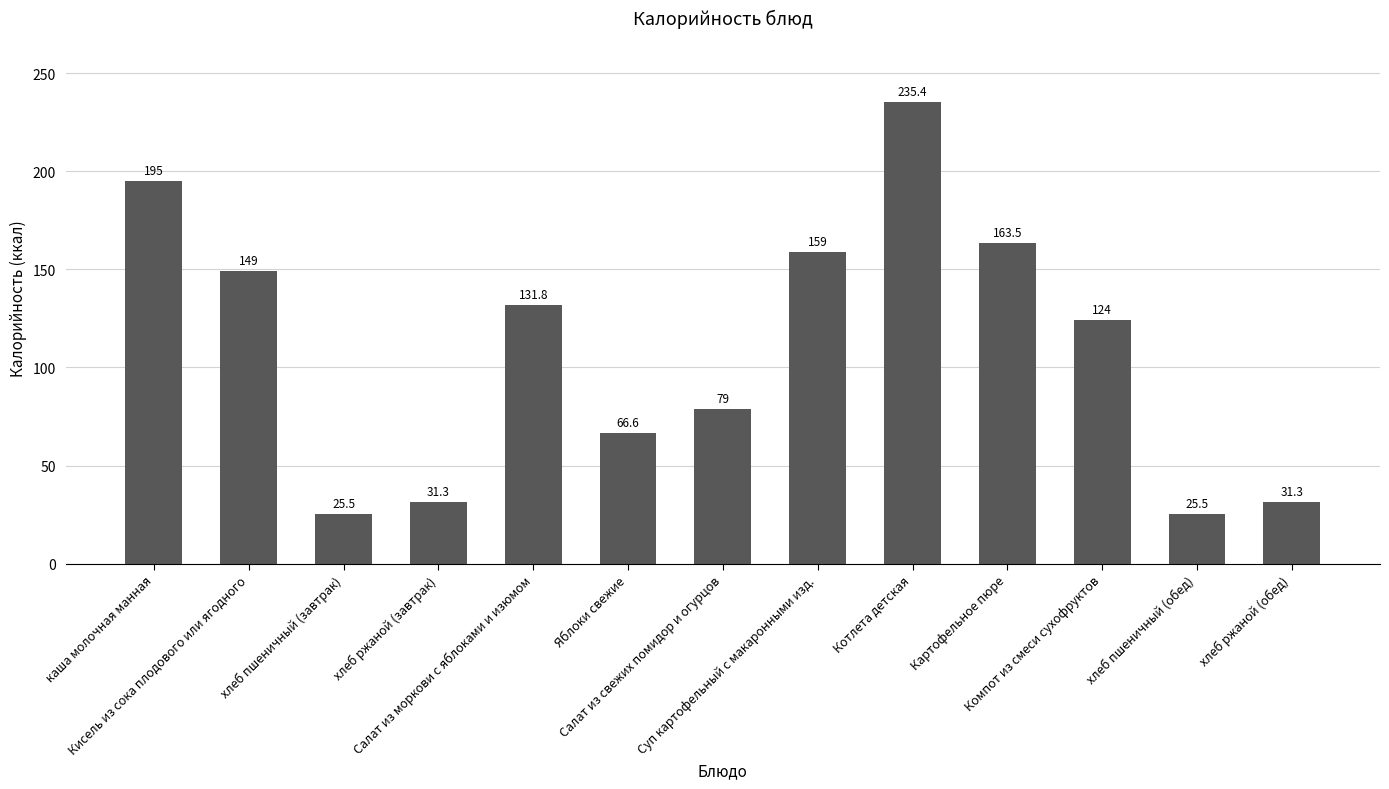

What is the difference between the maximum and minimum values?

209.9